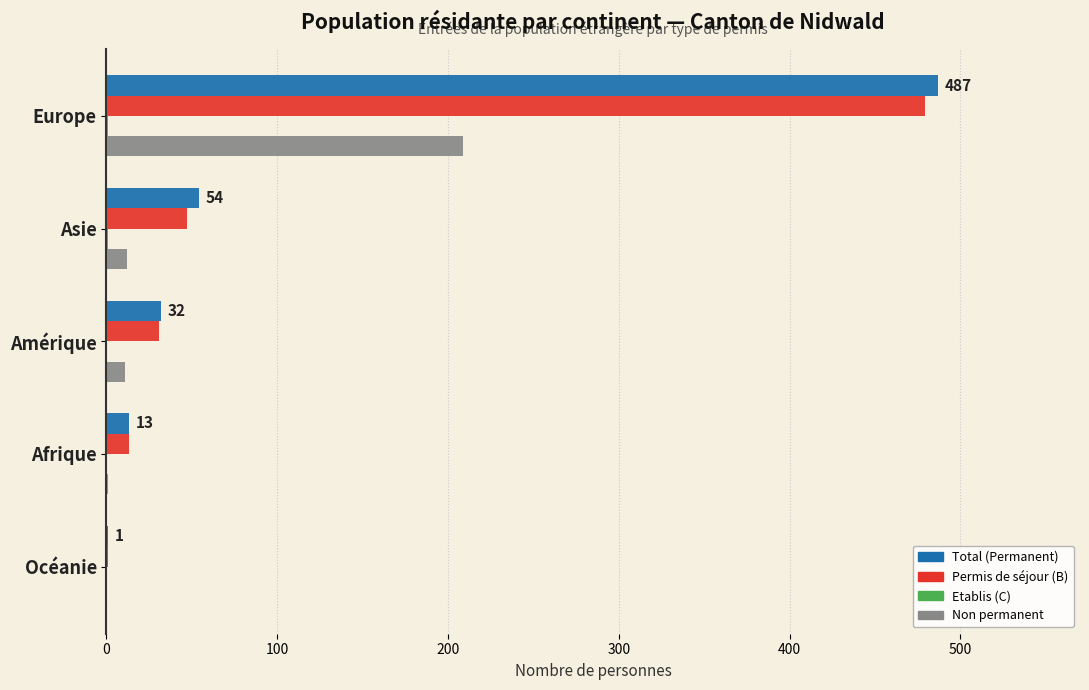

Which series changed the most between Europe and Afrique?

Total (Permanent)